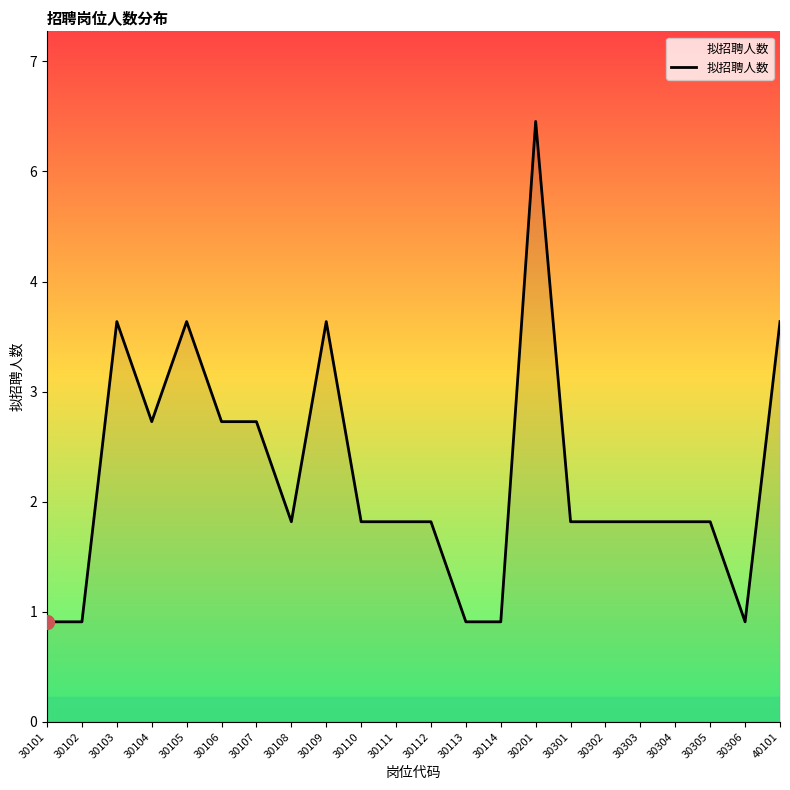

What is the approximate value at 30201?

6